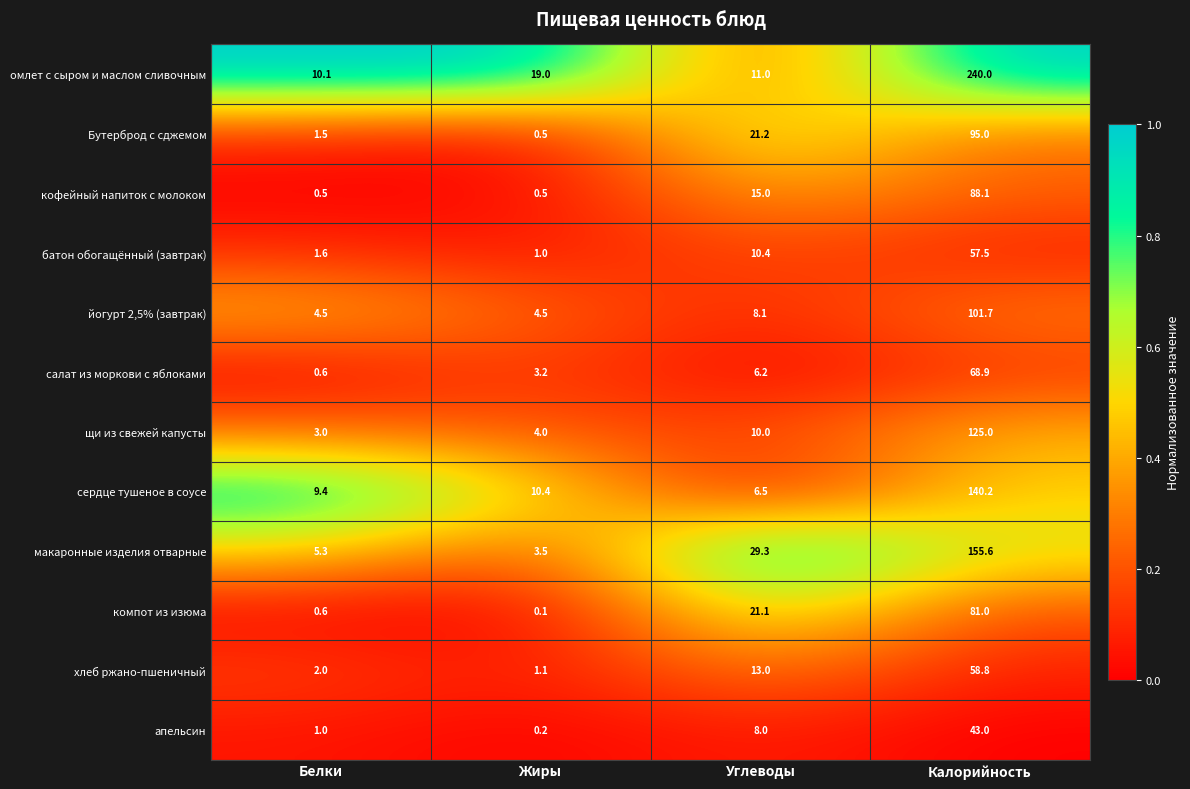

What is the sum of all Бутерброд с сджемом values?

118.2